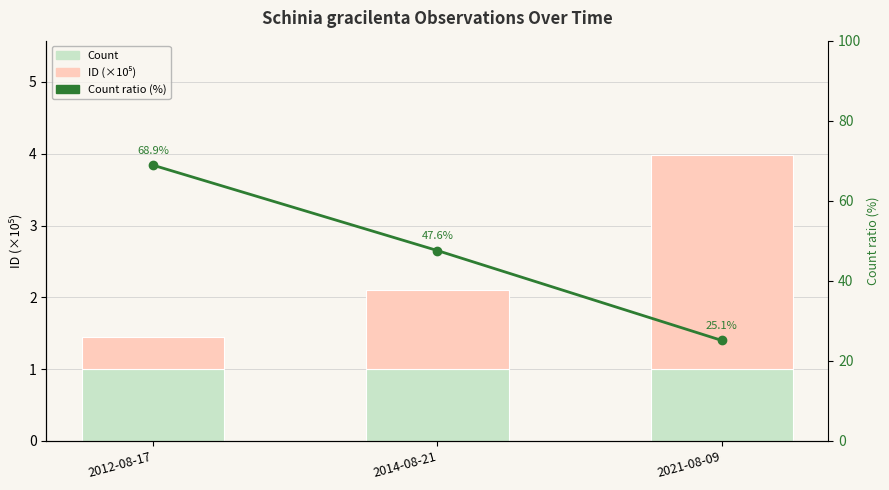

Reading left to right, extract all data points from this chart.

Count: 1.0	1.0	1.0
ID (×10⁵): 0.5	1.1	3.0
Count ratio (%): 68.9	47.6	25.1